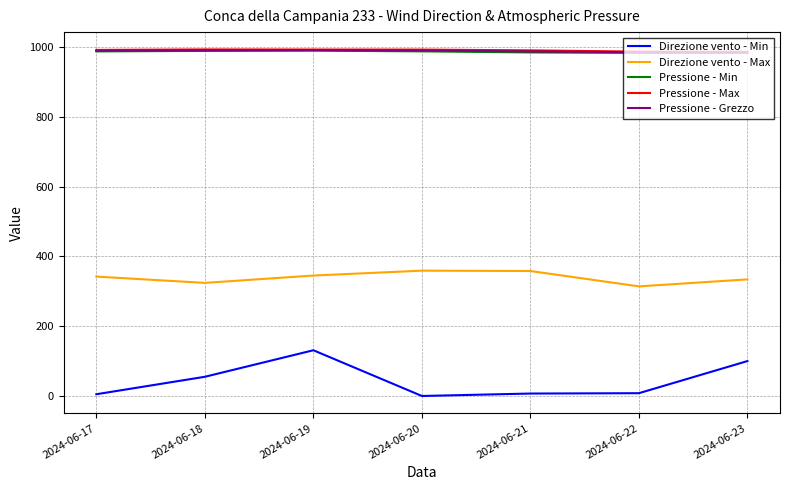

What is the difference between the maximum and minimum values in the Direzione vento - Min series?

131.0